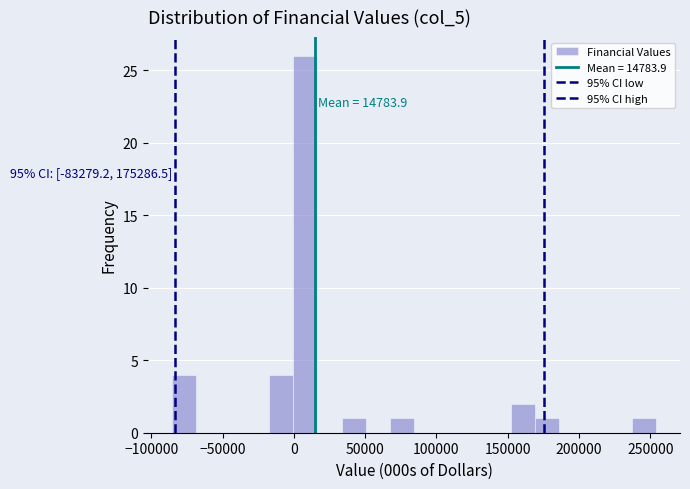

Read against the x-axis, roughly where is the centre of the tallest bar?

10000